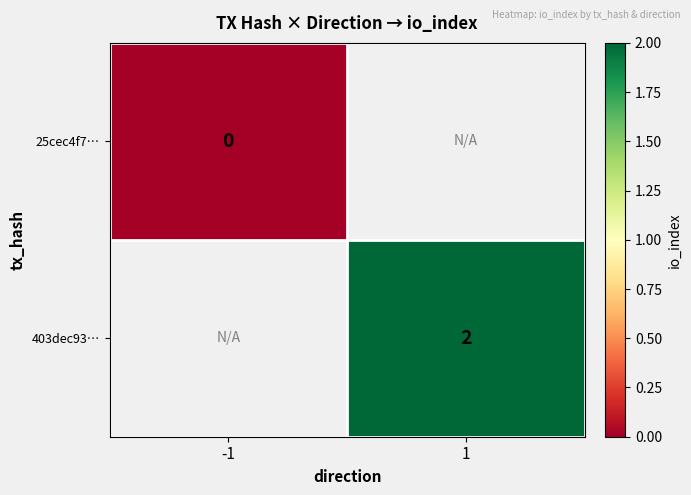

The 403dec93… series shows 2 at 1. True or false?

True